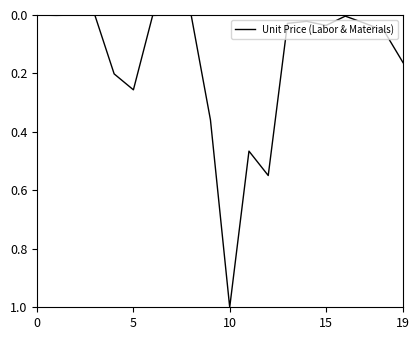

What is the maximum value shown in the chart?

1.0